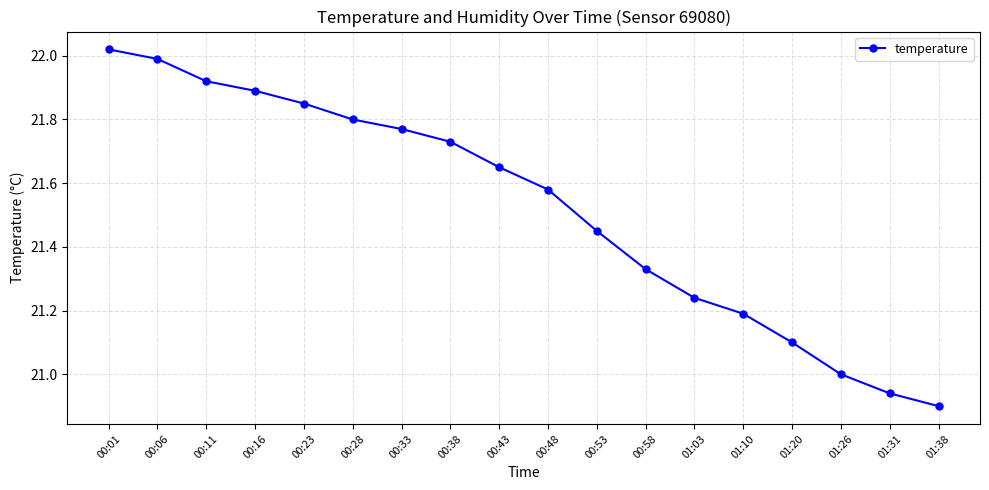

What is the sum of the values at 01:20 and 01:10?

42.3